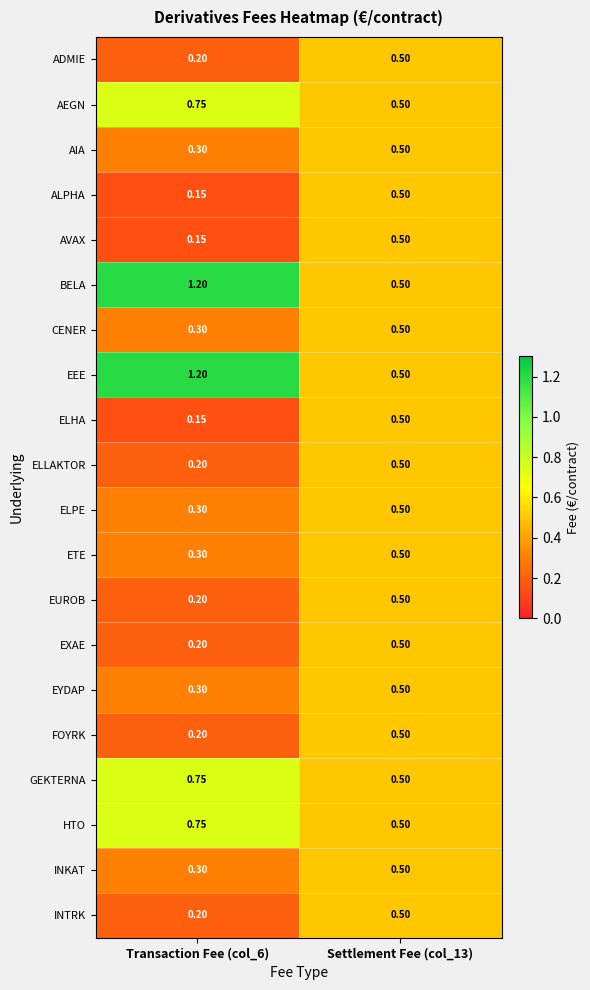

Reading left to right, list all the values displayed in this chart.

ADMIE: Transaction Fee (col_6)=0.2	Settlement Fee (col_13)=0.5
AEGN: Transaction Fee (col_6)=0.8	Settlement Fee (col_13)=0.5
AIA: Transaction Fee (col_6)=0.3	Settlement Fee (col_13)=0.5
ALPHA: Transaction Fee (col_6)=0.1	Settlement Fee (col_13)=0.5
AVAX: Transaction Fee (col_6)=0.1	Settlement Fee (col_13)=0.5
BELA: Transaction Fee (col_6)=1.2	Settlement Fee (col_13)=0.5
CENER: Transaction Fee (col_6)=0.3	Settlement Fee (col_13)=0.5
EEE: Transaction Fee (col_6)=1.2	Settlement Fee (col_13)=0.5
ELHA: Transaction Fee (col_6)=0.1	Settlement Fee (col_13)=0.5
ELLAKTOR: Transaction Fee (col_6)=0.2	Settlement Fee (col_13)=0.5
ELPE: Transaction Fee (col_6)=0.3	Settlement Fee (col_13)=0.5
ETE: Transaction Fee (col_6)=0.3	Settlement Fee (col_13)=0.5
EUROB: Transaction Fee (col_6)=0.2	Settlement Fee (col_13)=0.5
EXAE: Transaction Fee (col_6)=0.2	Settlement Fee (col_13)=0.5
EYDAP: Transaction Fee (col_6)=0.3	Settlement Fee (col_13)=0.5
FOYRK: Transaction Fee (col_6)=0.2	Settlement Fee (col_13)=0.5
GEKTERNA: Transaction Fee (col_6)=0.8	Settlement Fee (col_13)=0.5
HTO: Transaction Fee (col_6)=0.8	Settlement Fee (col_13)=0.5
INKAT: Transaction Fee (col_6)=0.3	Settlement Fee (col_13)=0.5
INTRK: Transaction Fee (col_6)=0.2	Settlement Fee (col_13)=0.5